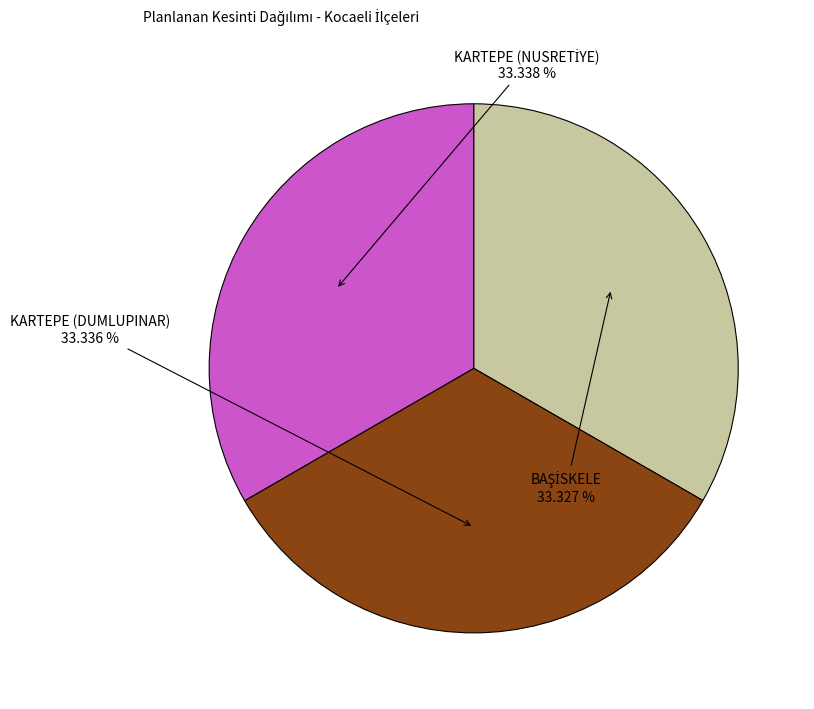

Is there a majority slice in this chart?

No